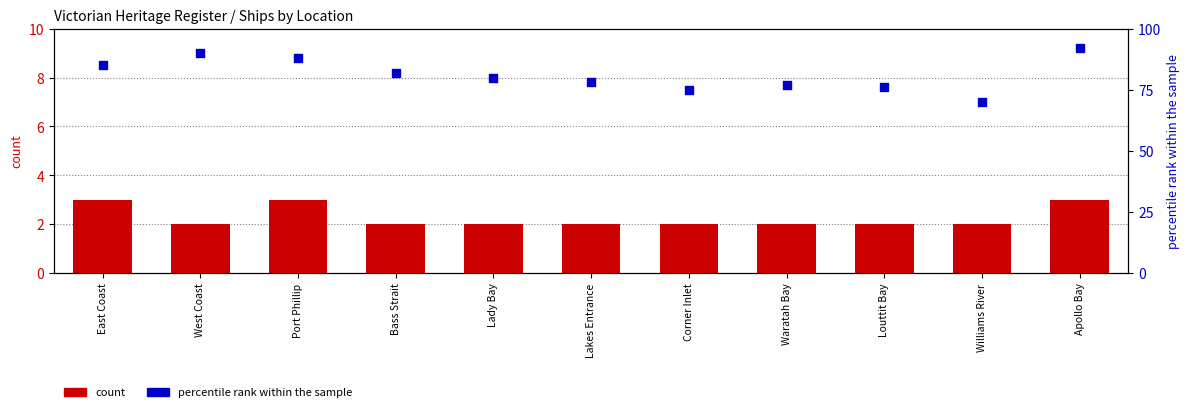

Which series has the largest total across all categories?

percentile rank within the sample